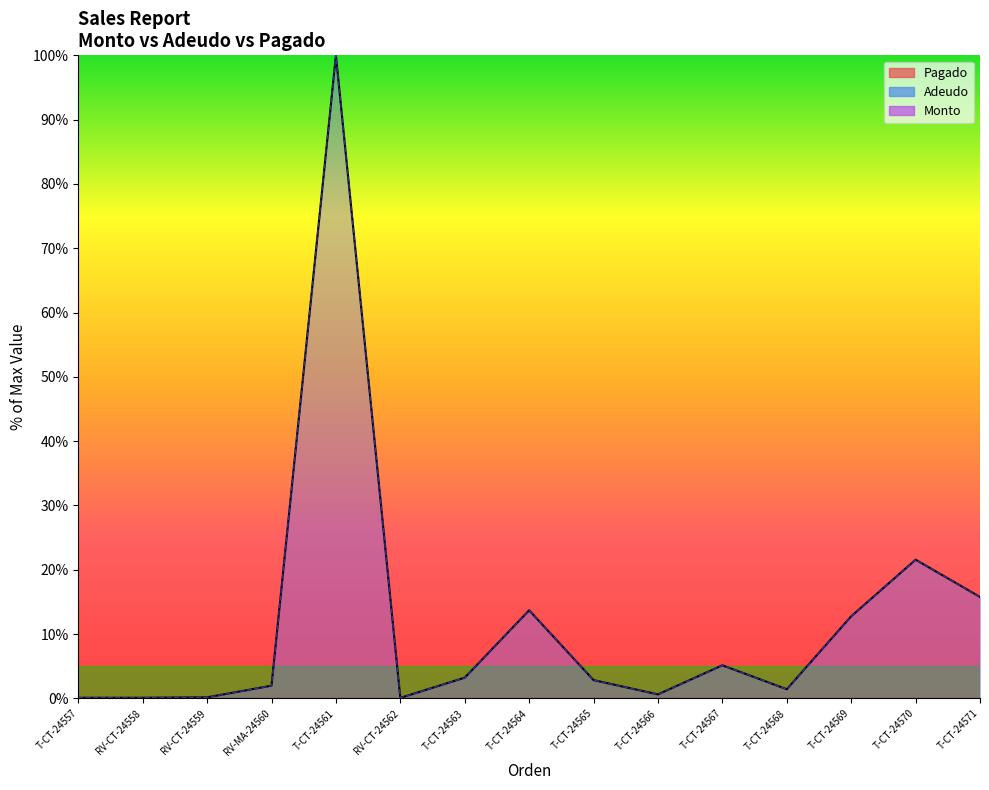

Which series has the largest total across all categories?

Monto